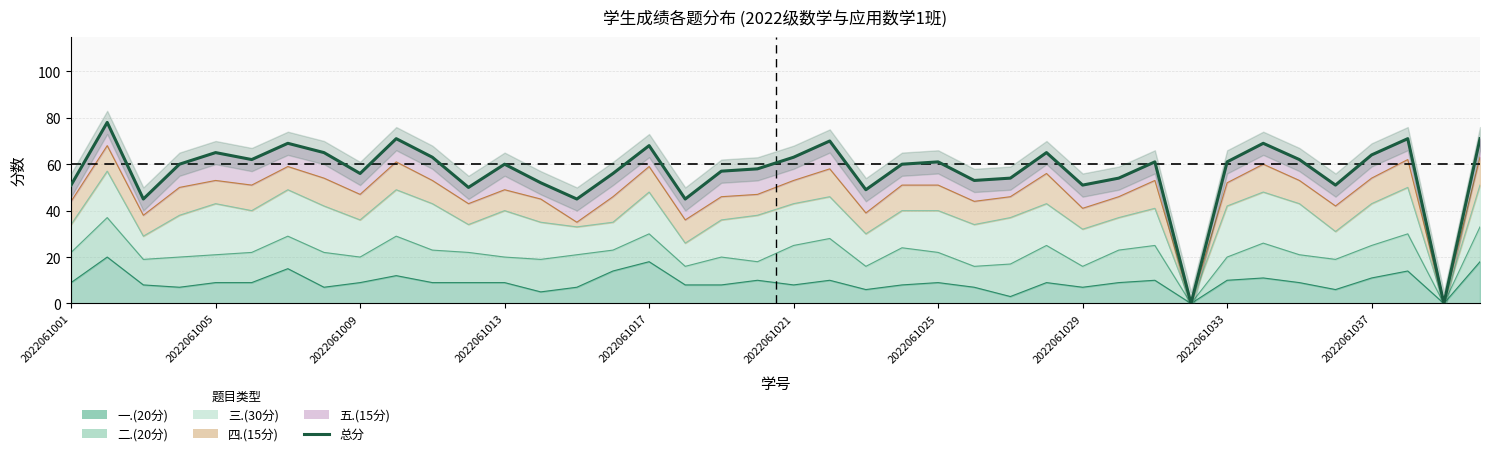

Does the chart have visible grid lines?

Yes